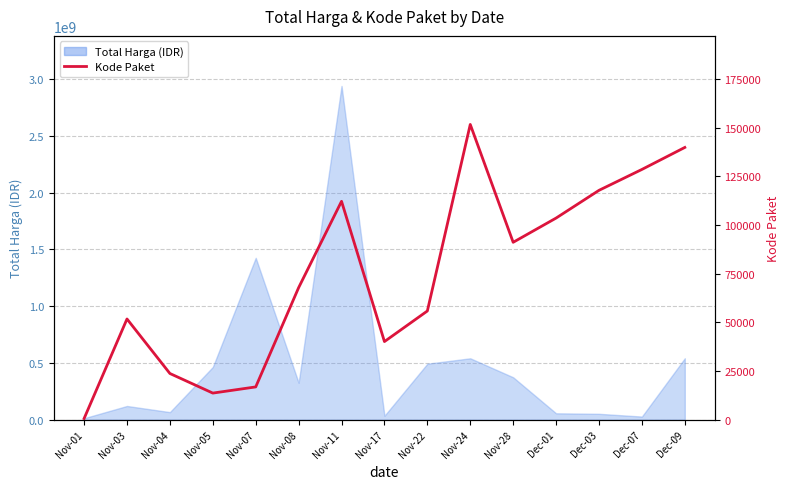

What is the sum of all values?

1114752